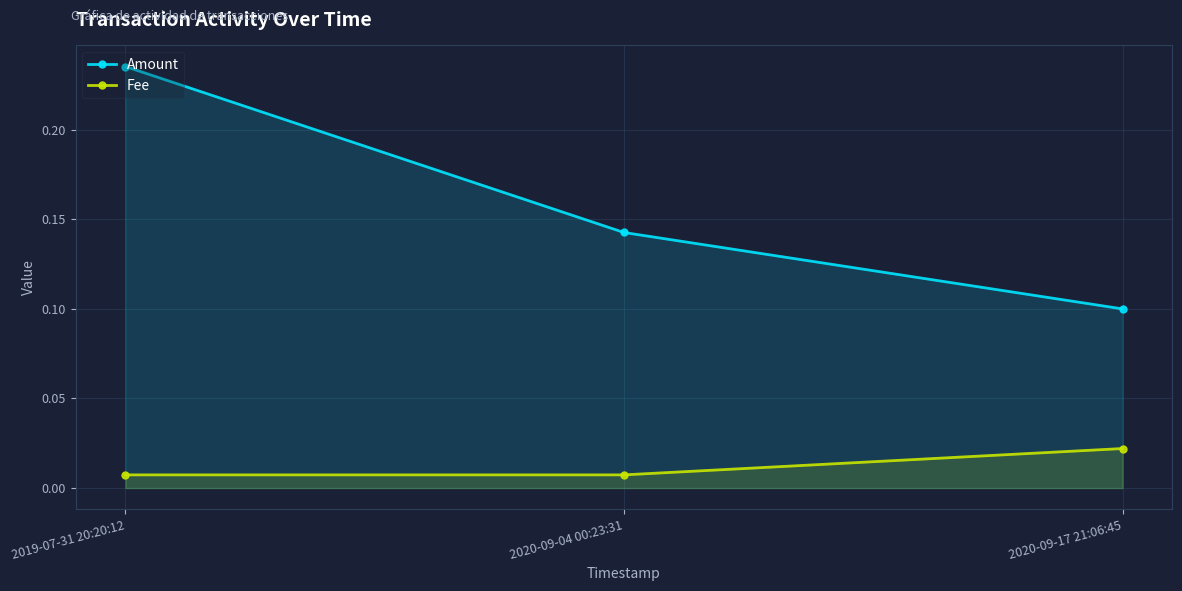

At which category is the sum across all series the highest?

2019-07-31 20:20:12